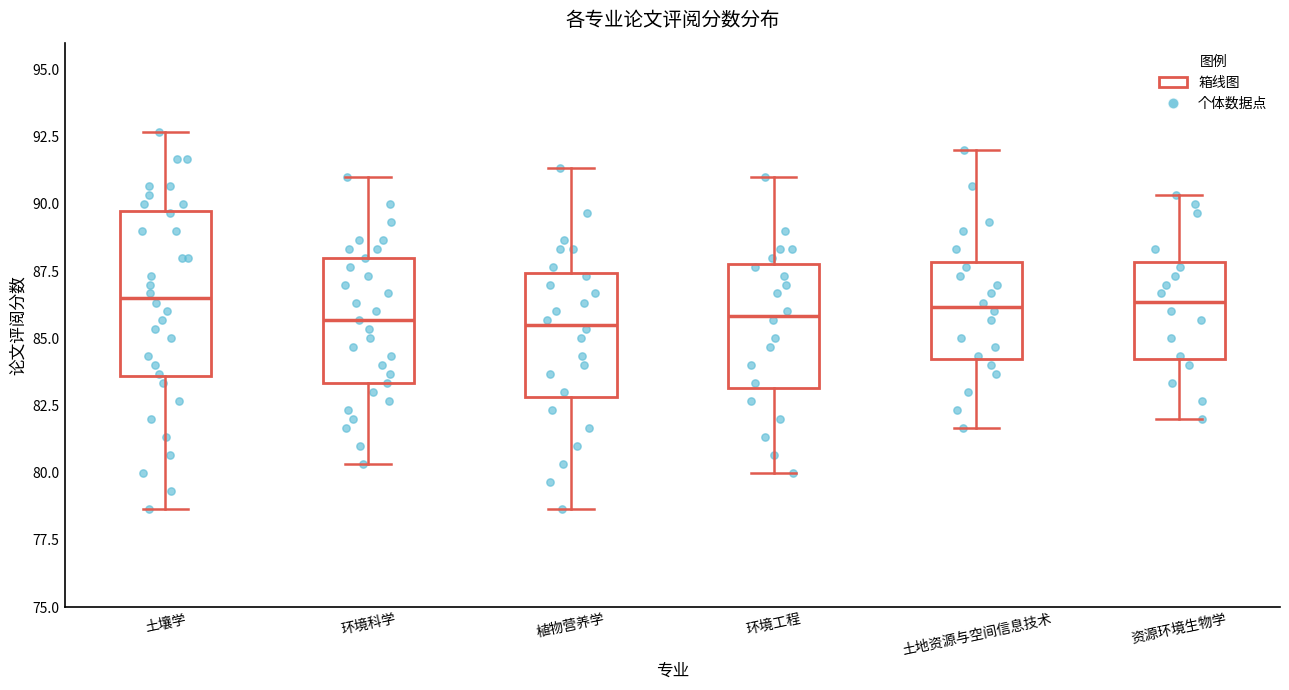

Comparing the boxes themselves (not the whiskers), which one is the tallest?

土壤学